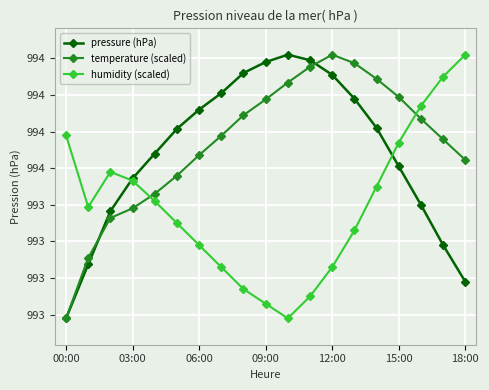

What is the value of the temperature (scaled) point at the 5th from the left?

993.5